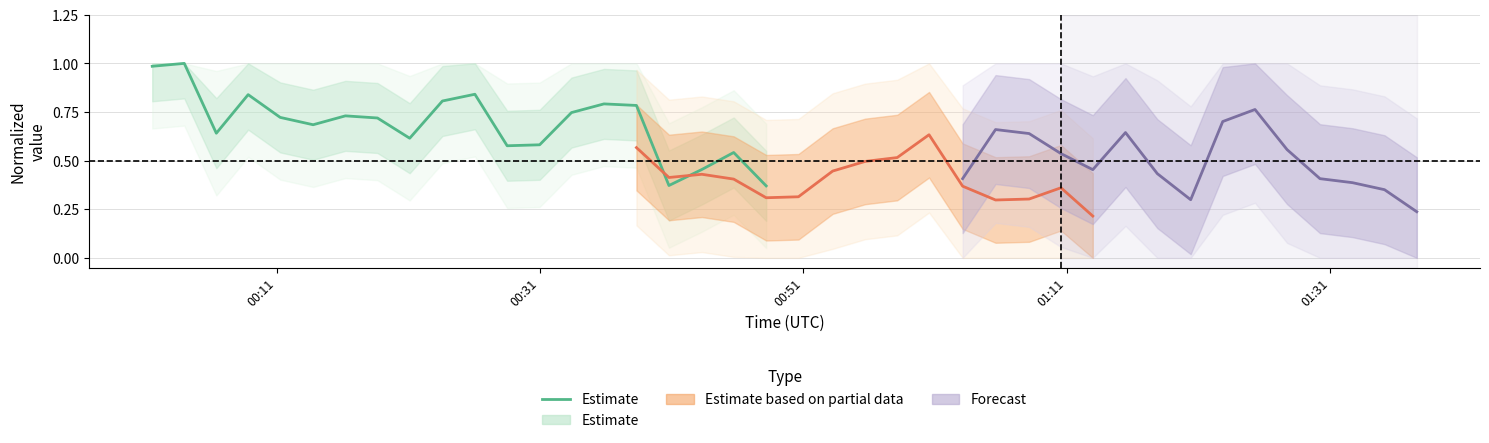

Is it true that the value at 01:31 is 1.2?

False